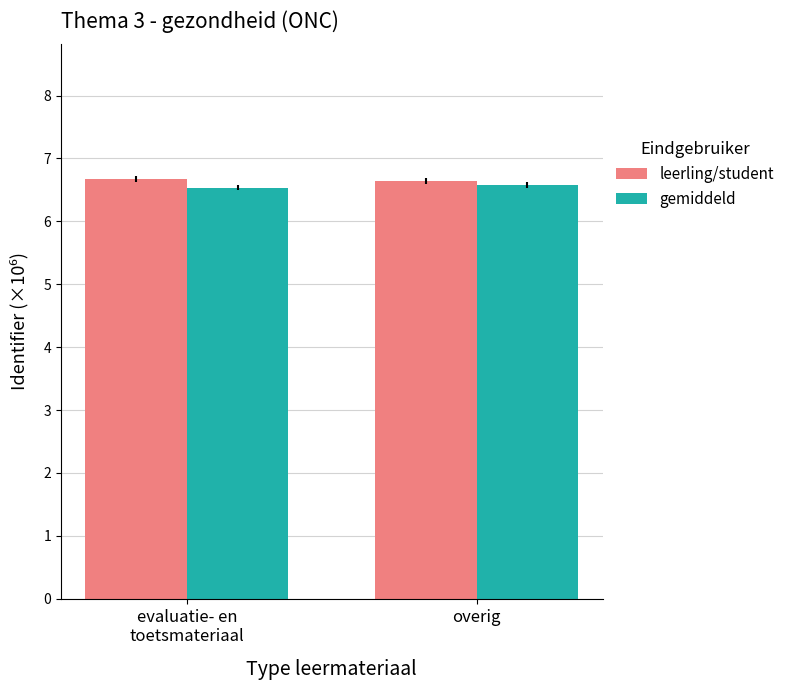

What is the greatest value displayed?

6.7